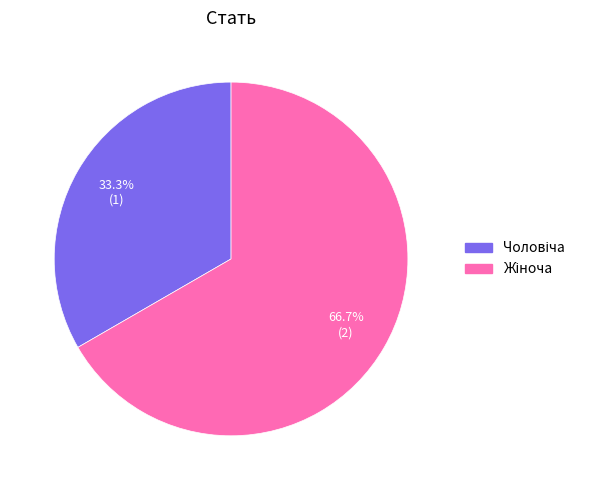

Is there any slice that represents more than half of the pie?

Yes